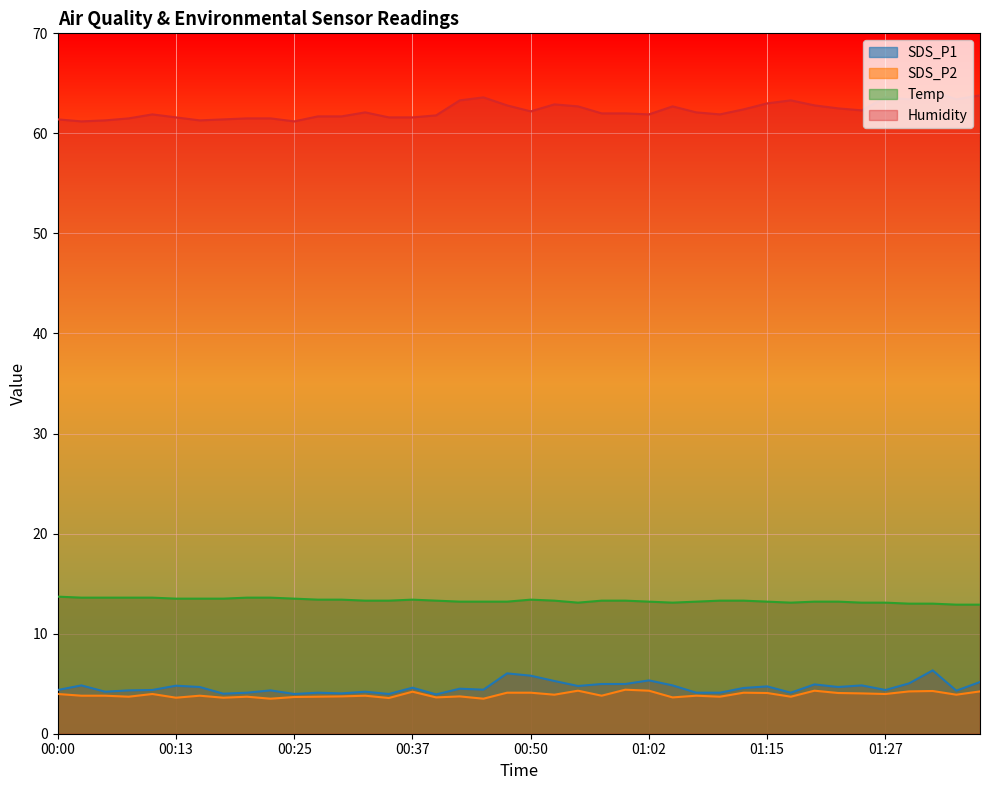

Where is SDS_P1 nearest to the value 5?

00:57